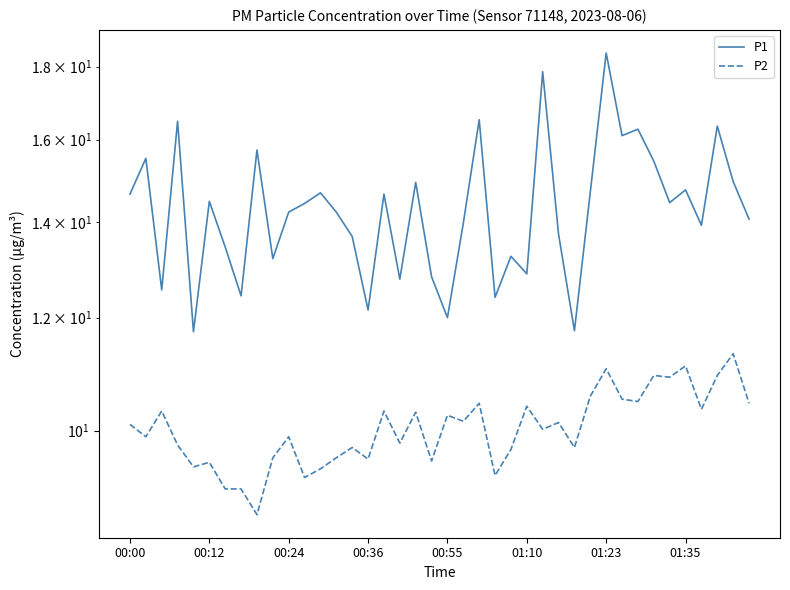

What is the difference between the second highest and minimum values in the P1 series?

6.1